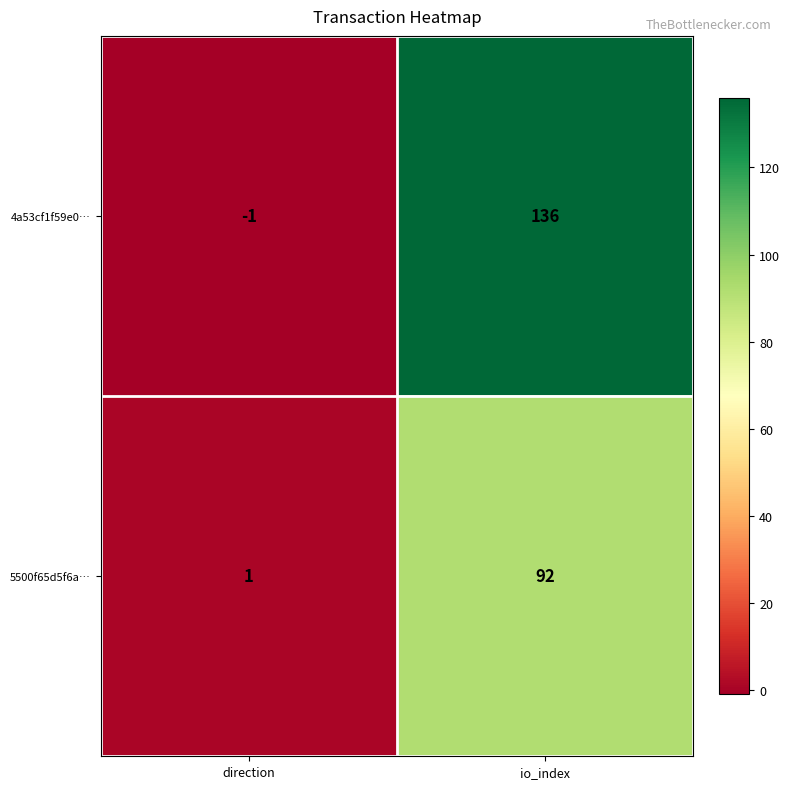

List the series in order of their overall mean, lowest first.

5500f65d5f6a…, 4a53cf1f59e0…